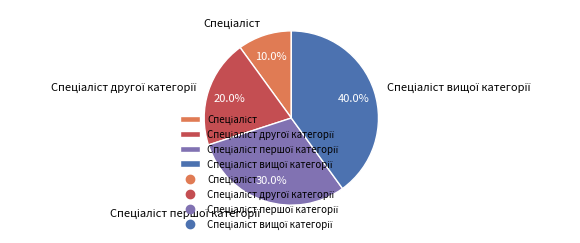

How many slices are in this pie chart?

4